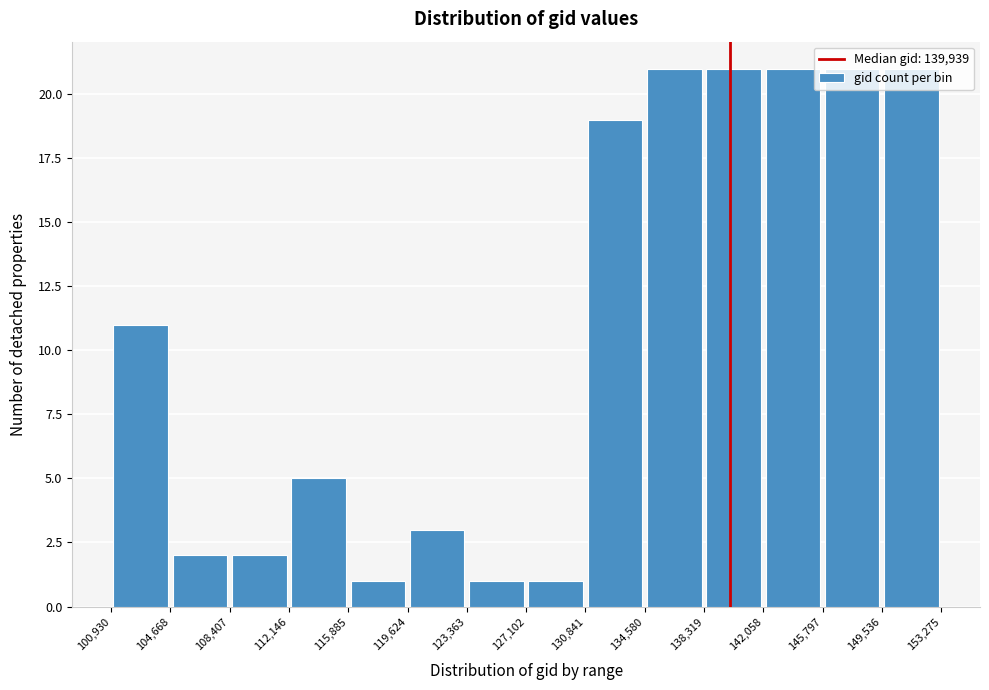

Reading left to right, list every bar in this chart as the range it spans on the x-axis followed by its height. The values are not printed on the chart, so give them approximately, as read against the axis.

100,930 to 104,668: 11
104,668 to 108,407: 2
108,407 to 112,146: 2
112,146 to 115,885: 5
115,885 to 119,624: 1
119,624 to 123,363: 3
123,363 to 127,102: 1
127,102 to 130,841: 1
130,841 to 134,580: 19
134,580 to 138,319: 21
138,319 to 142,058: 21
142,058 to 145,797: 21
145,797 to 149,536: 21
149,536 to 153,275: 21